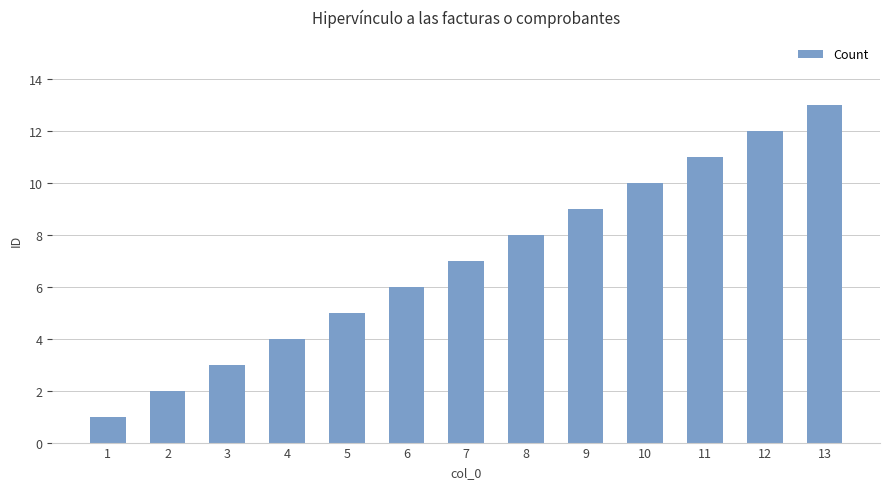

What is the value of the 7th bar from the left?

7